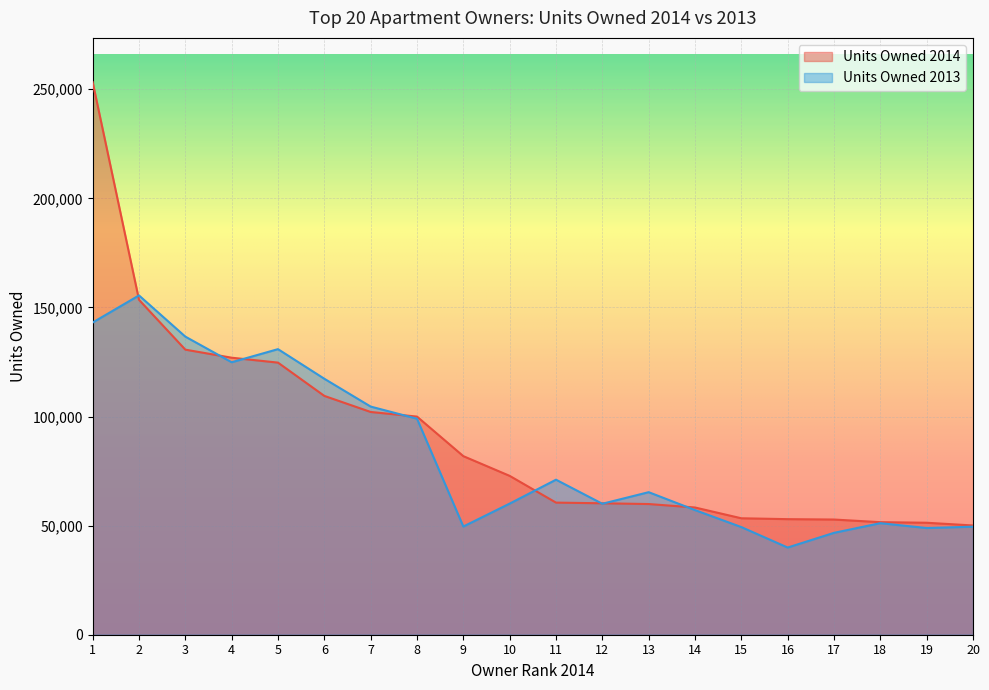

Rank the series at 18 from highest to lowest value.

Units Owned 2014, Units Owned 2013